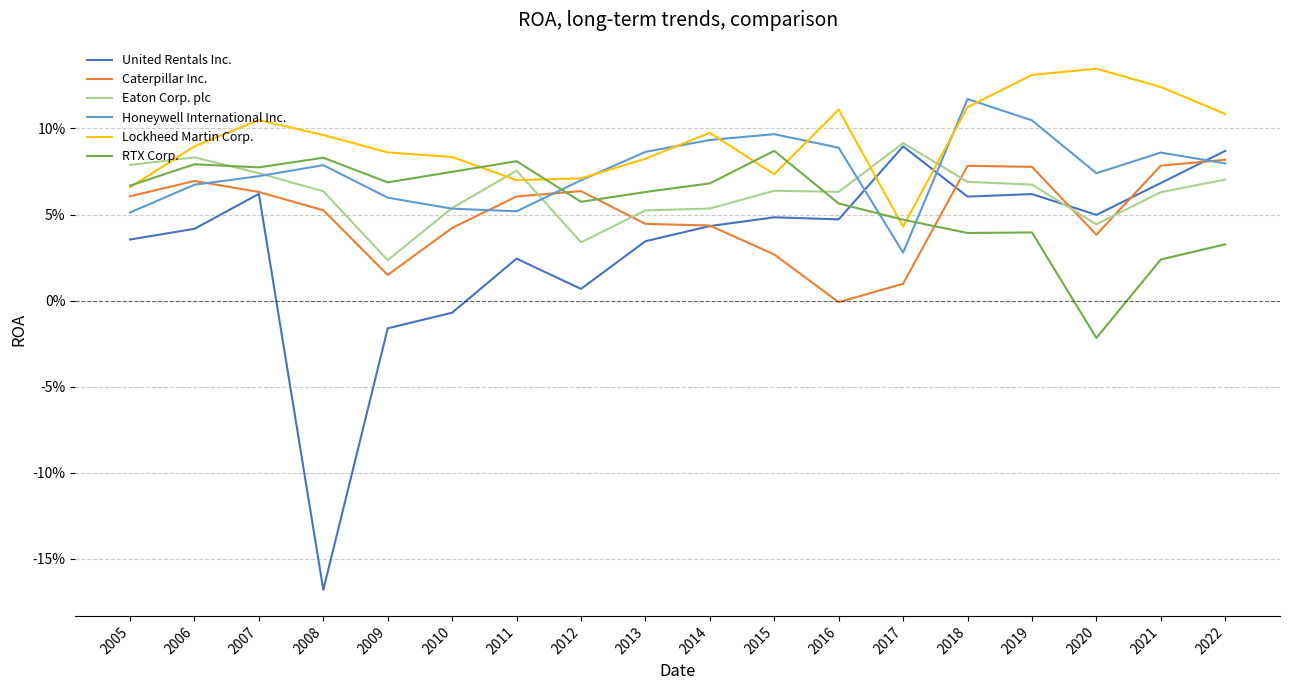

Is it true that RTX Corp. equals 0.1 at 2015?

True